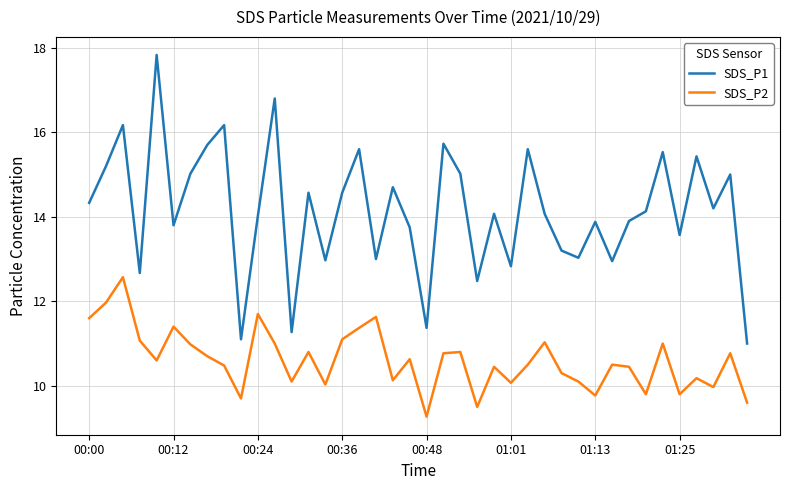

True or false: SDS_P1 and SDS_P2 cross at least once.

False